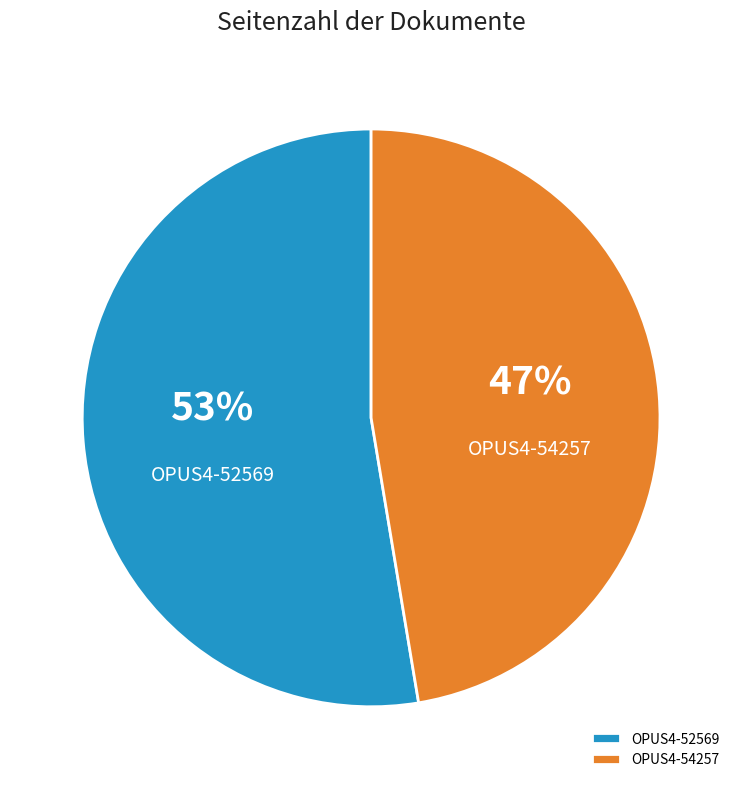

Is the sum of OPUS4-52569 and OPUS4-54257 greater than half?

Yes